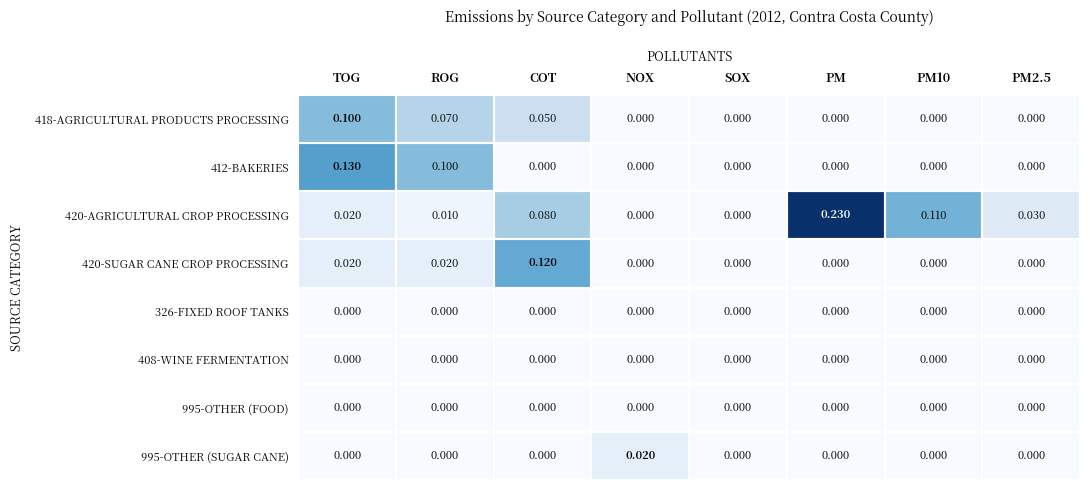

At which category is the sum across all series the highest?

TOG